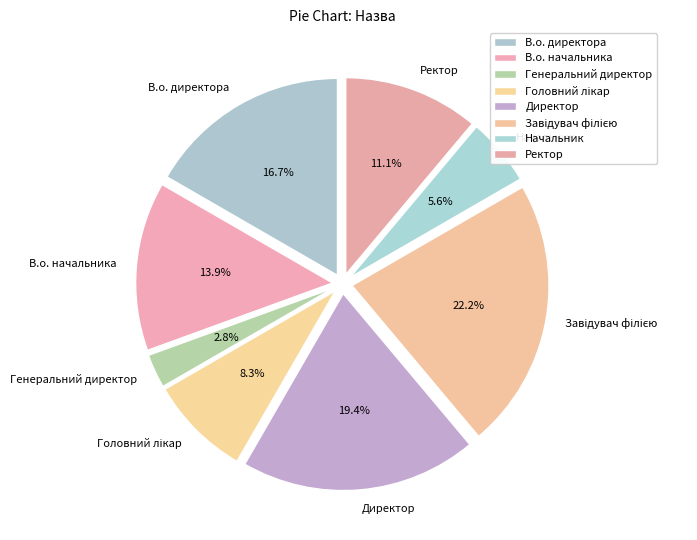

To the nearest percent, what portion does Генеральний директор represent?

3%